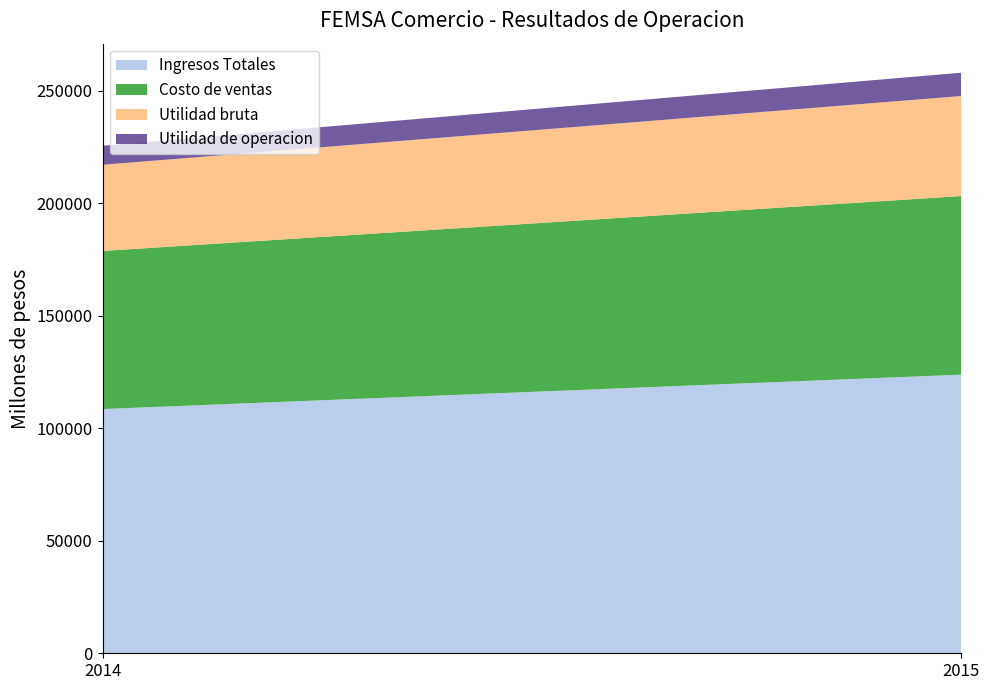

Reading left to right, transcribe all the data shown in this chart.

Ingresos Totales: 108530.3	123811.0
Costo de ventas: 70239.2	79360.0
Utilidad bruta: 38291.1	44451.0
Utilidad de operacion: 8459.2	10357.0